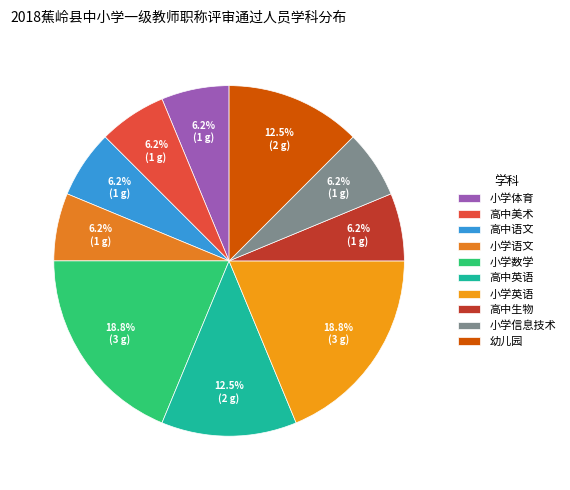

How many slices are in this pie chart?

10